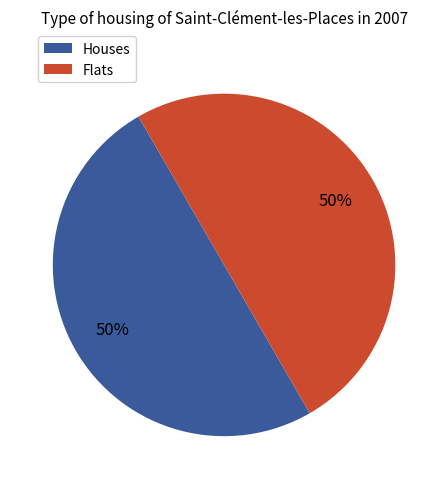

To the nearest percent, what is the average slice percentage?

50%